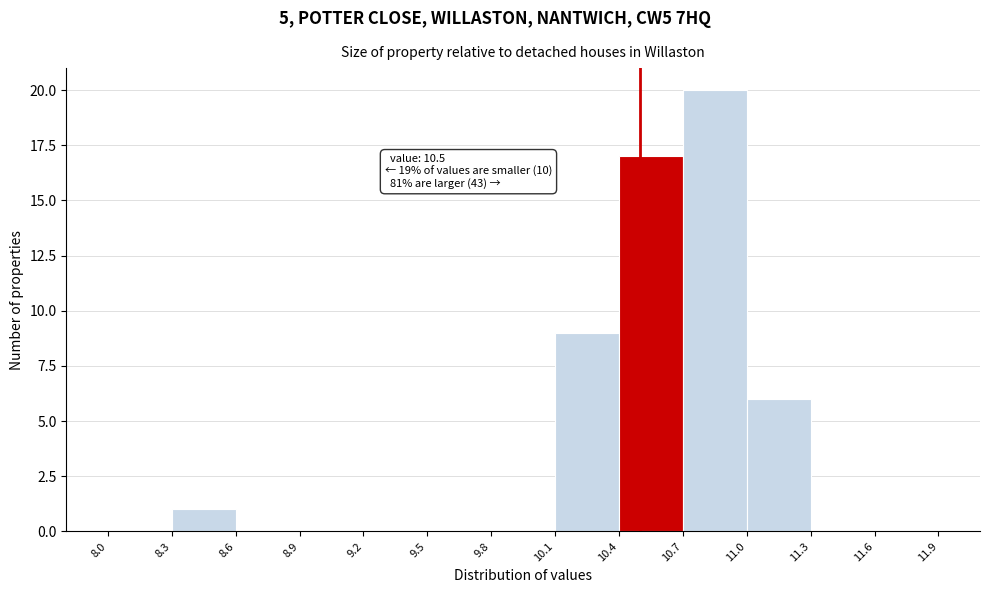

Over which range of the x-axis is the bar tallest?

10.7 to 11.0